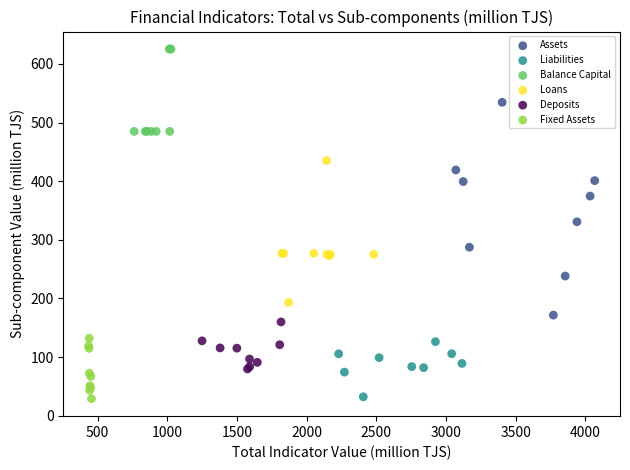

Which series contains the highest Y value?

Balance Capital